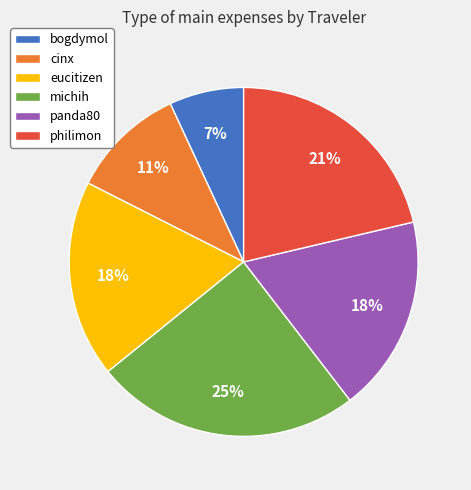

Is the sum of eucitizen and panda80 greater than half?

No